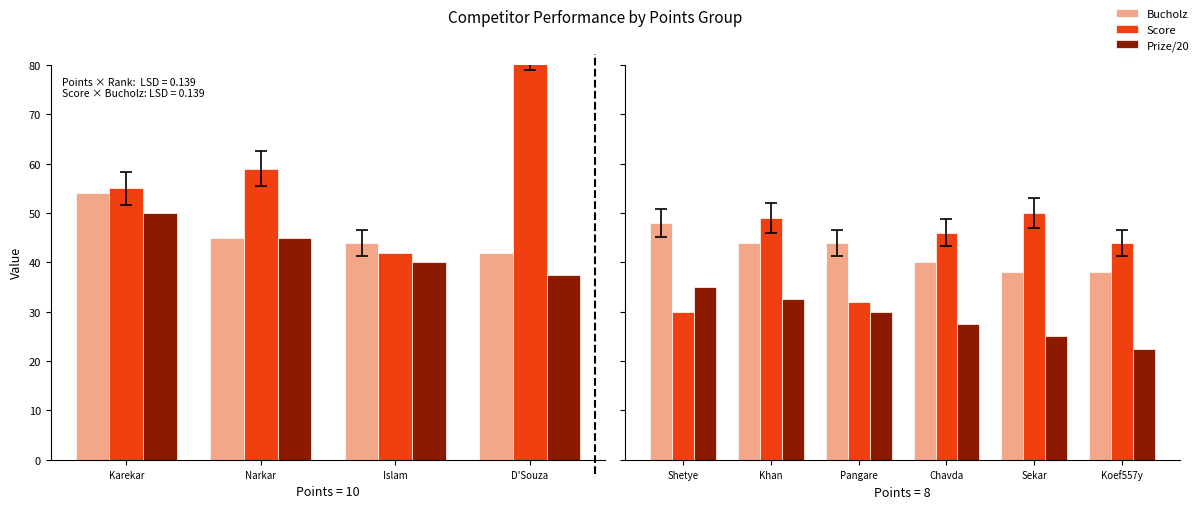

What is the value of the Score bar at the 5th from the left?

50.0